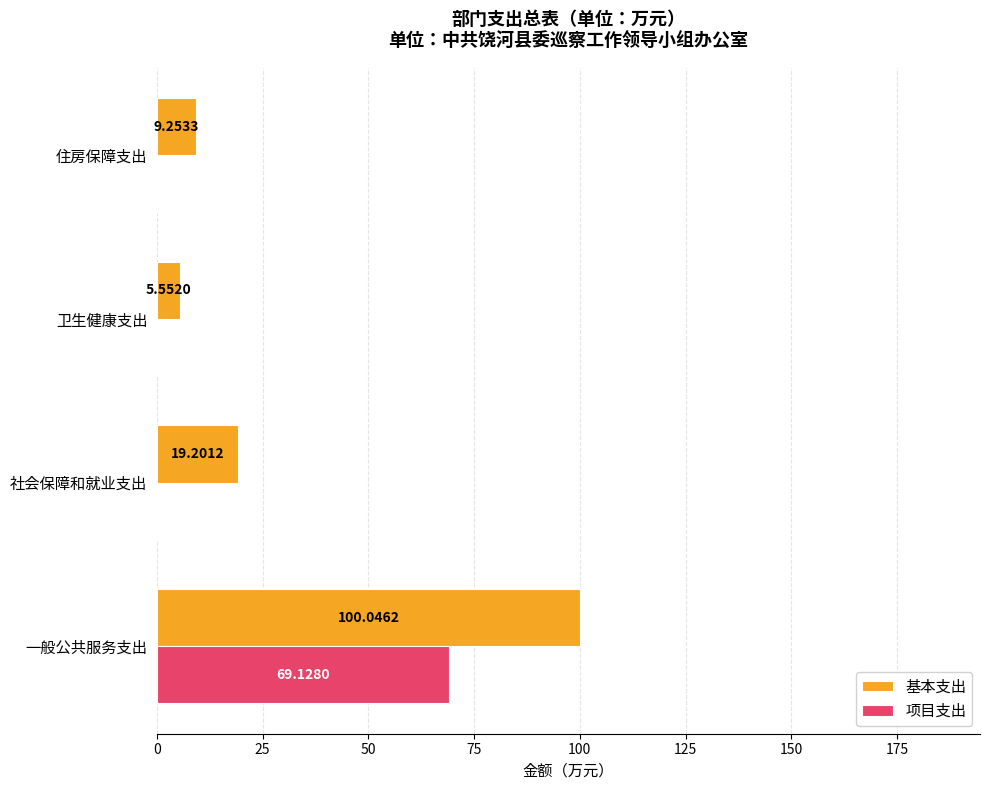

Which series changed the most between 社会保障和就业支出 and 住房保障支出?

基本支出